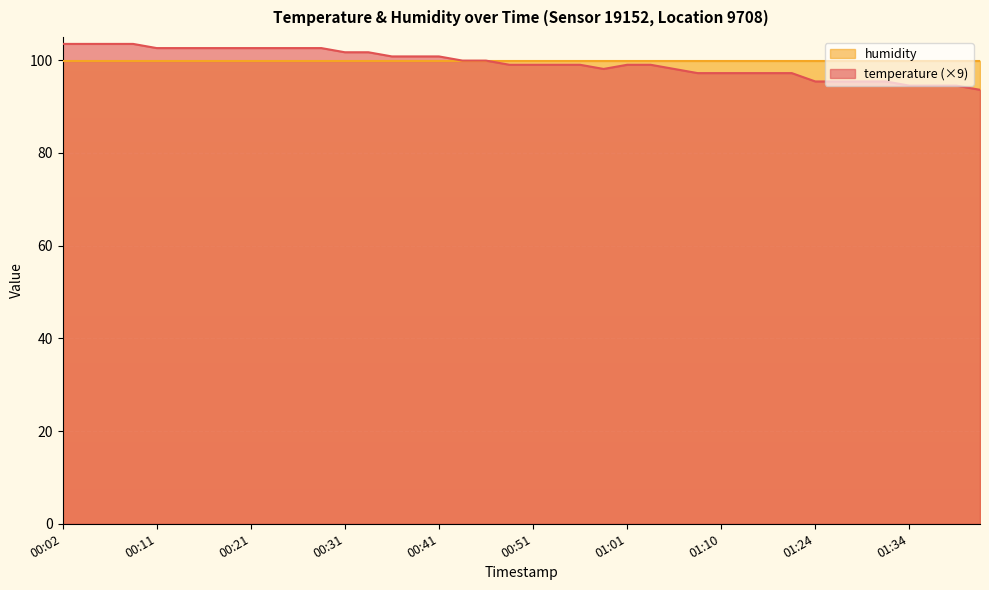

Where is the data nearest to the value 98?

00:58